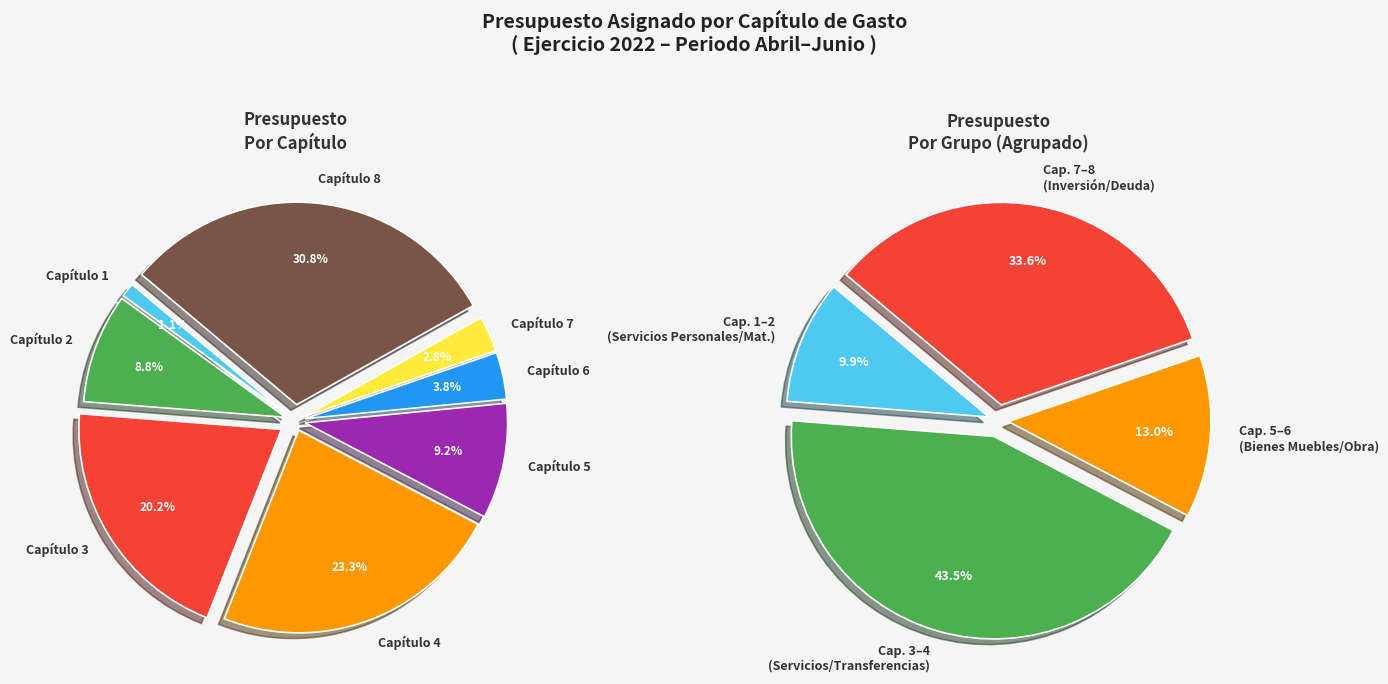

How many segments does this pie chart have?

8